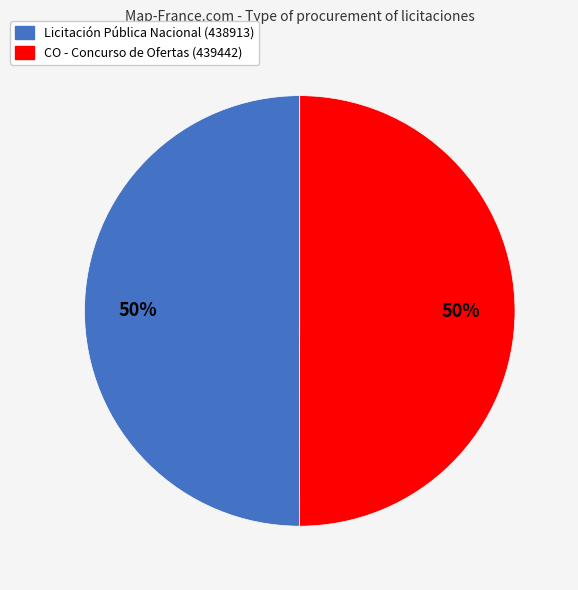

The Licitación Pública Nacional (438913) slice represents 50% of the pie. True or false?

True